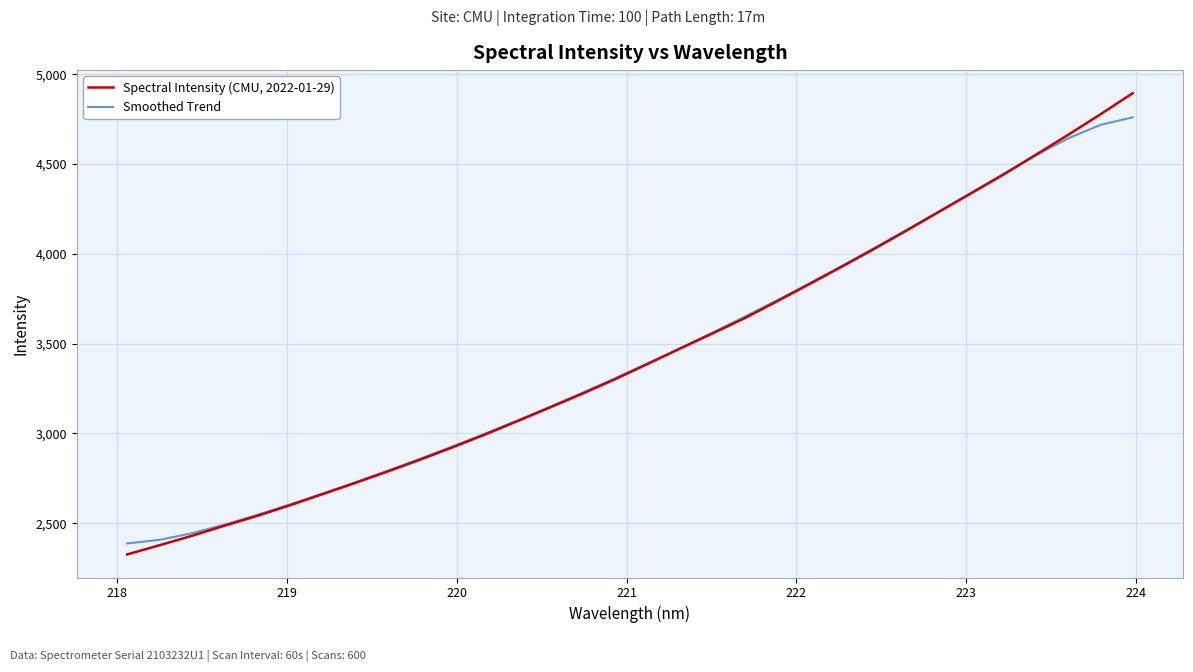

How many values in the Spectral Intensity (CMU, 2022-01-29) series exceed 3383?

16